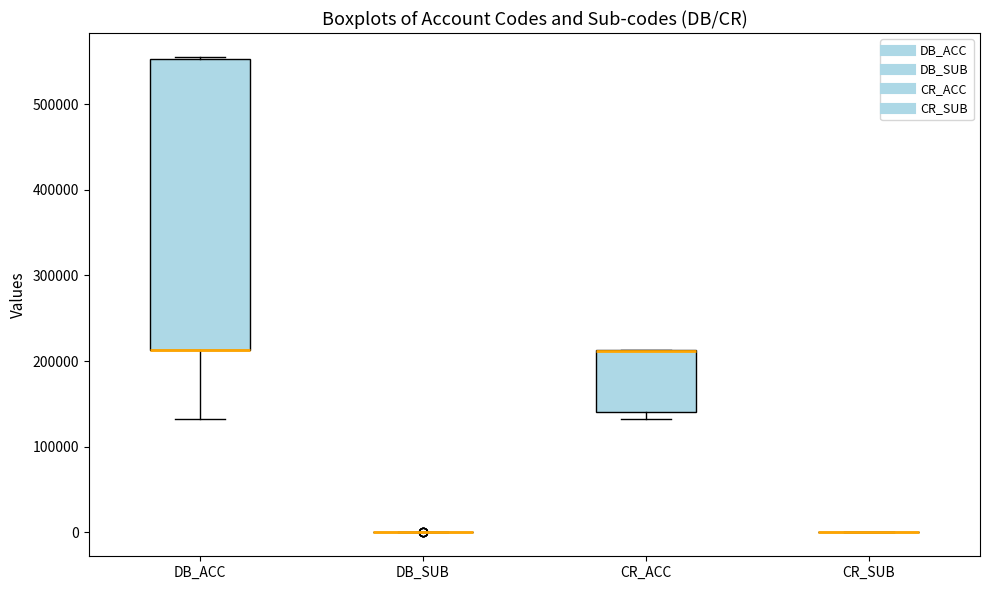

Reading left to right, transcribe this box plot: for each box, give where its median line is, the range the box spans, and where its two whiskers end, as read against the y-axis. The values are not printed on the chart, so give them approximately, as read against the axis.

DB_ACC: median 210000 (drawn on the box's lower edge), box 210000 to 550000, whiskers 130000 to 560000
DB_SUB: box collapsed to a line at 0, whiskers 0 to 0
CR_ACC: median 210000 (drawn on the box's upper edge), box 140000 to 210000, whiskers 130000 to 210000
CR_SUB: box collapsed to a line at 0, whiskers 0 to 0